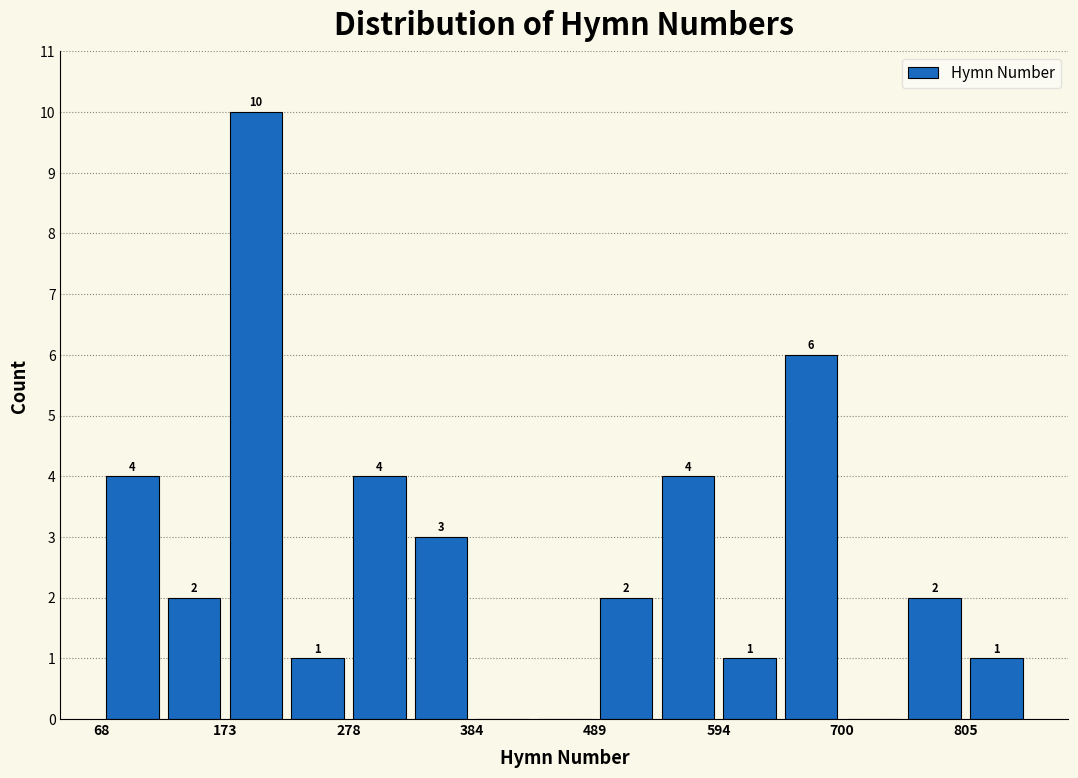

Read against the x-axis, roughly where is the centre of the tallest bar?

200